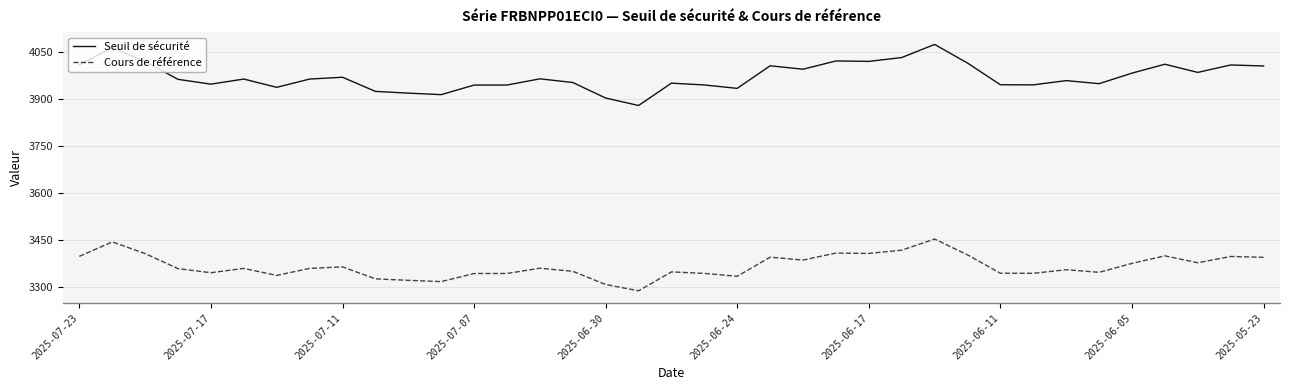

What is the maximum value for Cours de référence?

3452.8